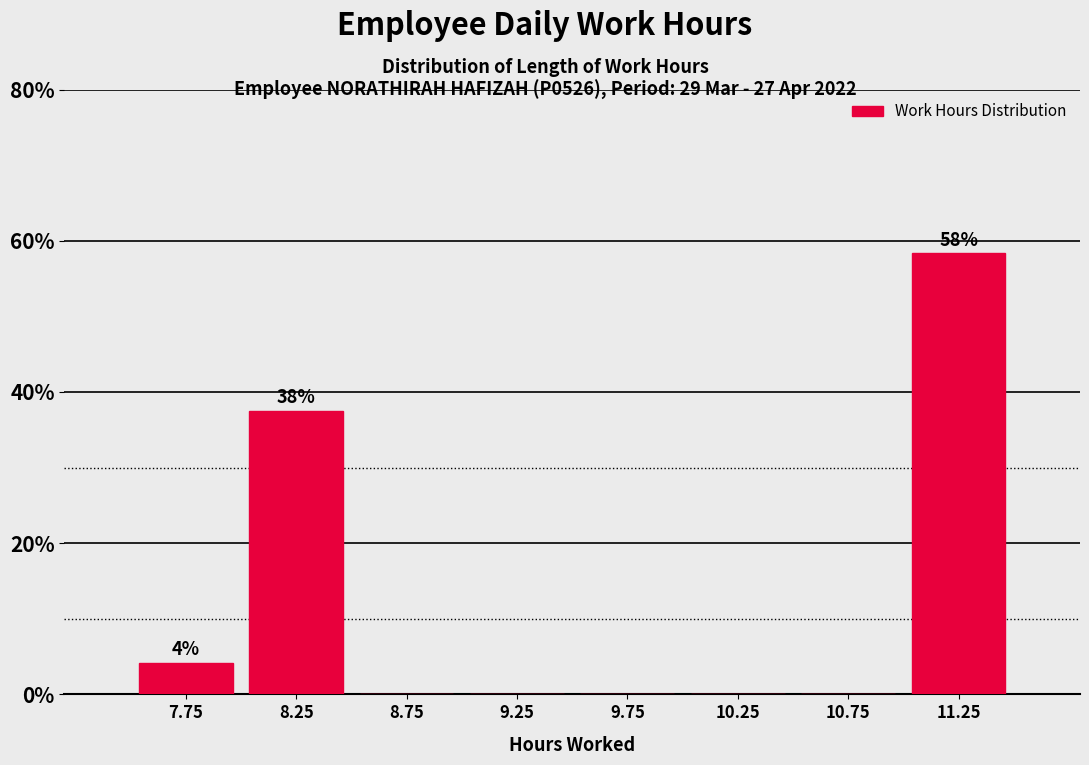

Over which range of the x-axis is the bar tallest?

11.0 to 11.5